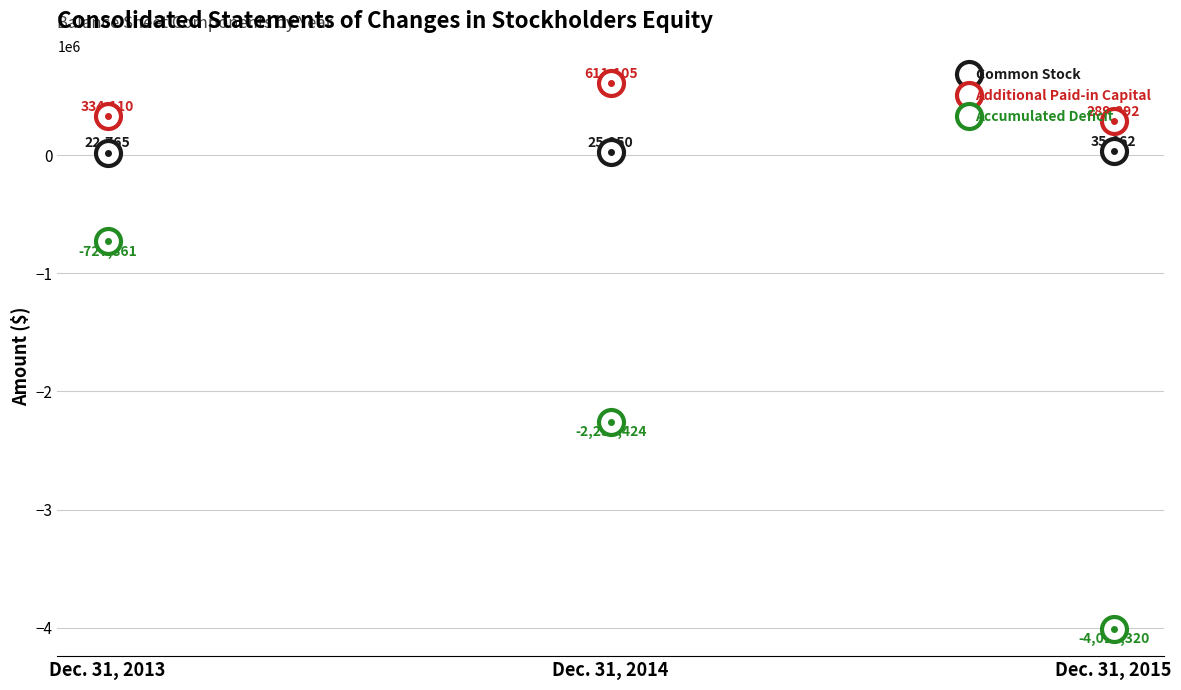

At which label is Additional Paid-in Capital closest to 450498?

Dec. 31, 2013